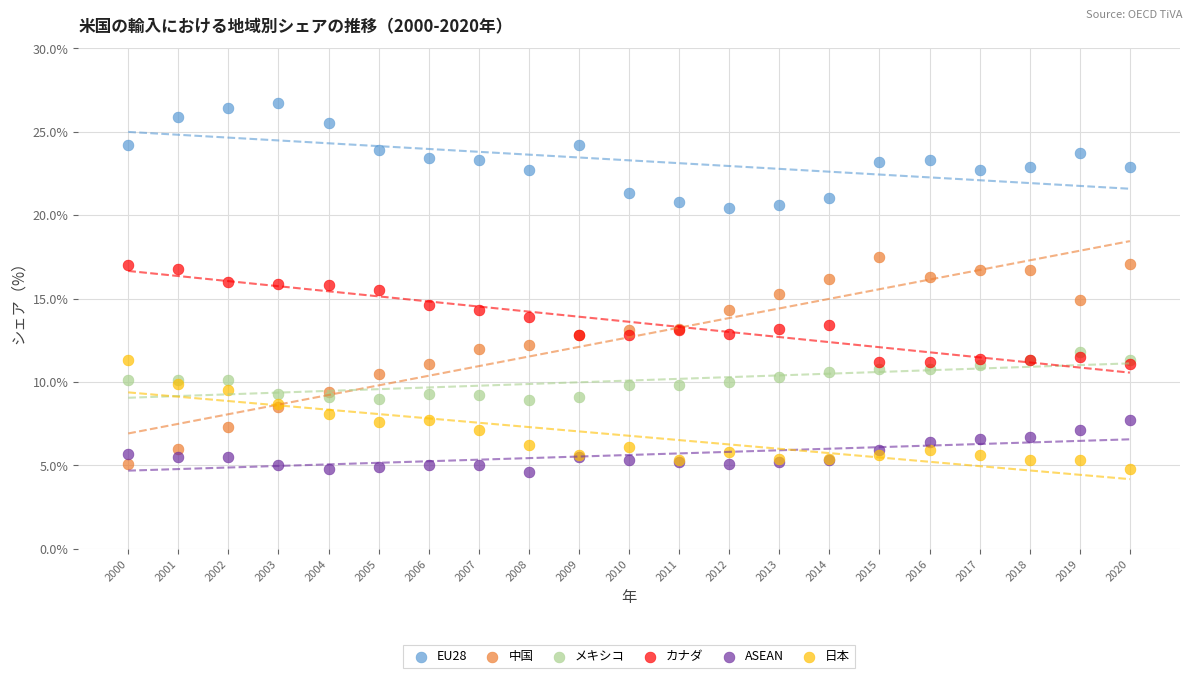

What are all the series names shown in the legend?

EU28, 中国, メキシコ, カナダ, ASEAN, 日本